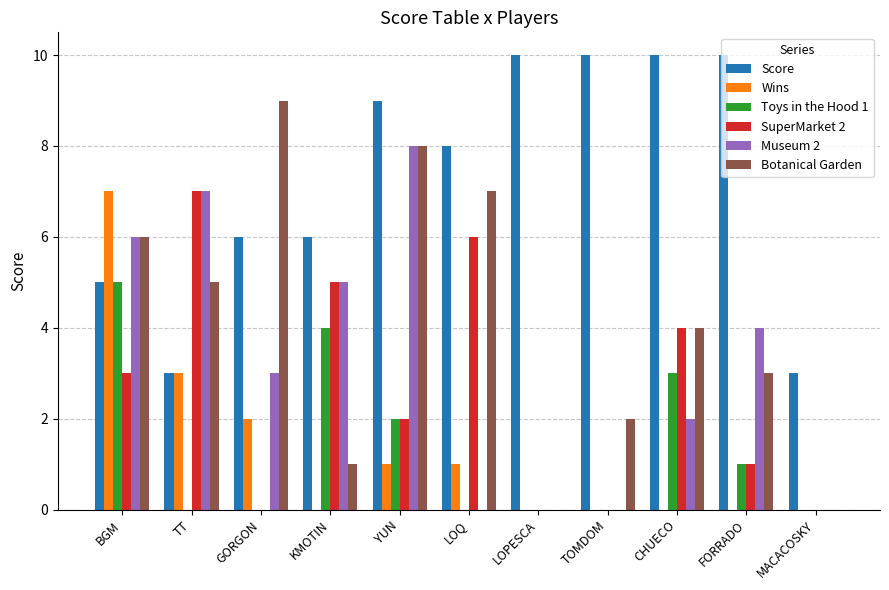

Which series has the largest total across all categories?

Score